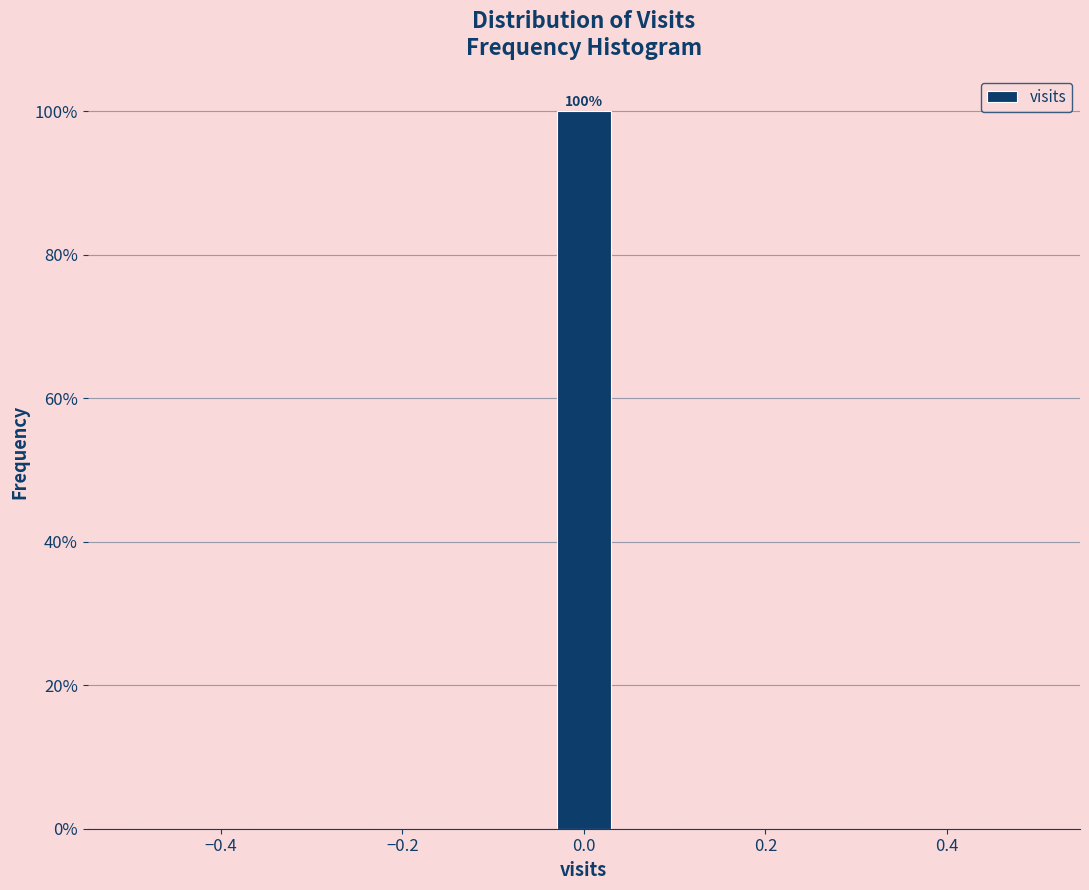

Read against the x-axis, roughly where is the centre of the tallest bar?

0.00